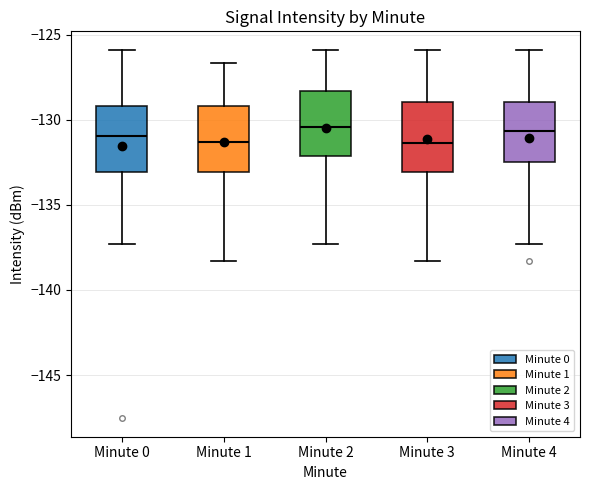

Where does the lower whisker of the box for Minute 0 end on the y-axis? The values are not printed on the chart, so give them approximately, as read against the axis.

-137.5